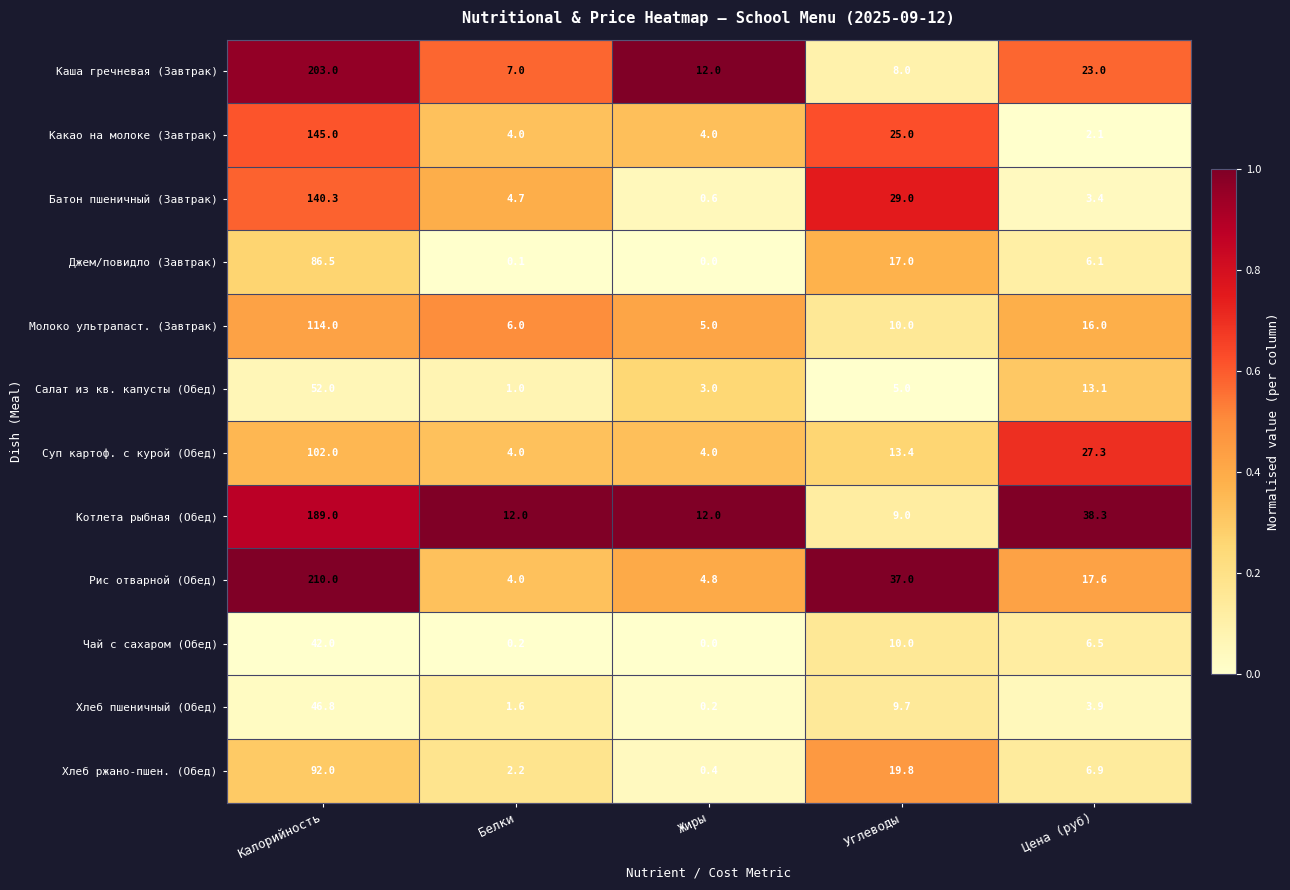

What is the approximate value of Суп картоф. с курой (Обед) at Белки?

4.0